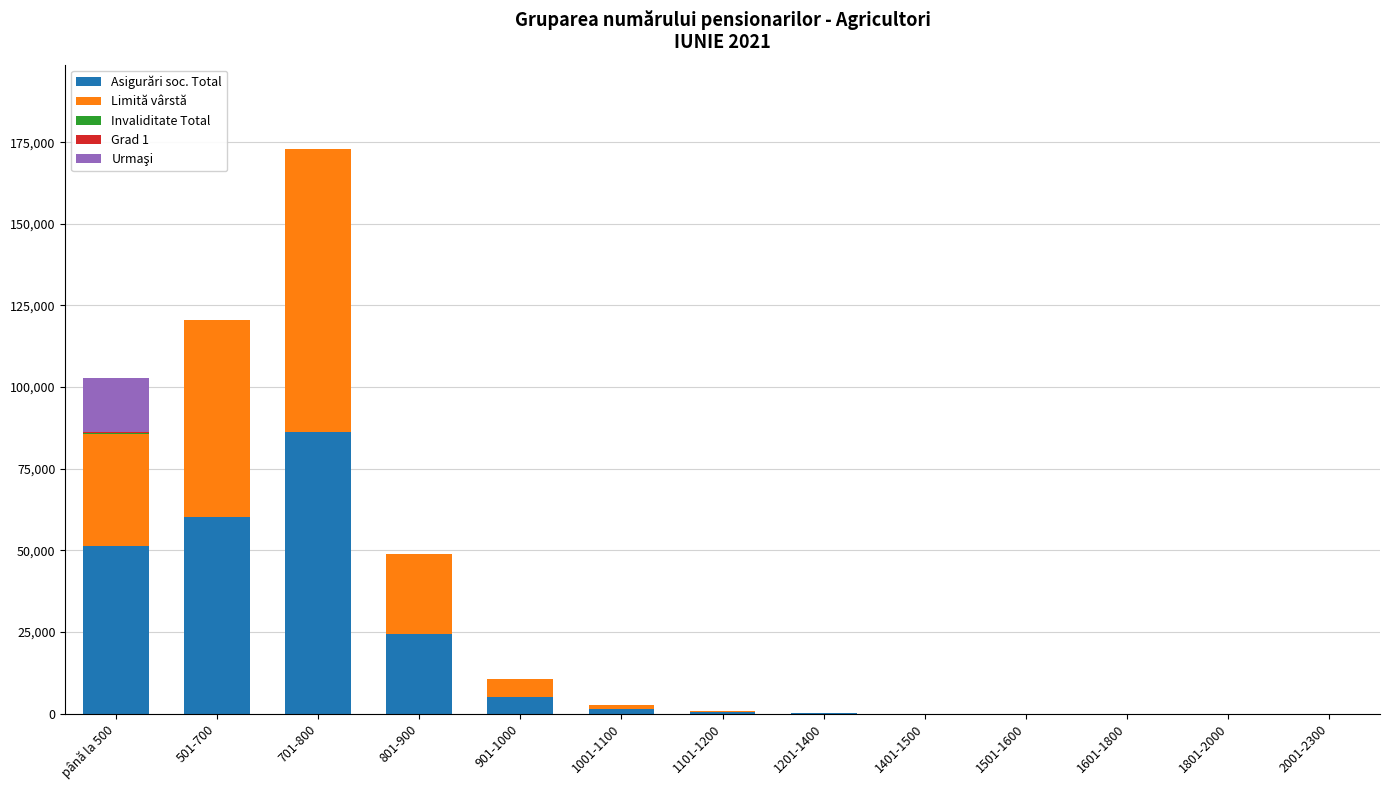

Which category has the highest value in the Asigurări soc. Total series?

701-800